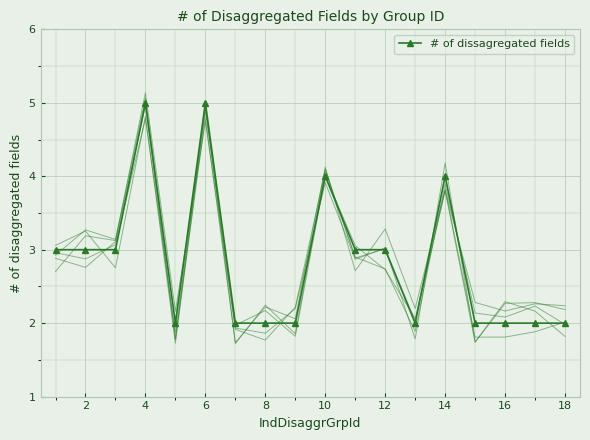

True or false: # of dissagregated fields has a value of 5 at 2.

False